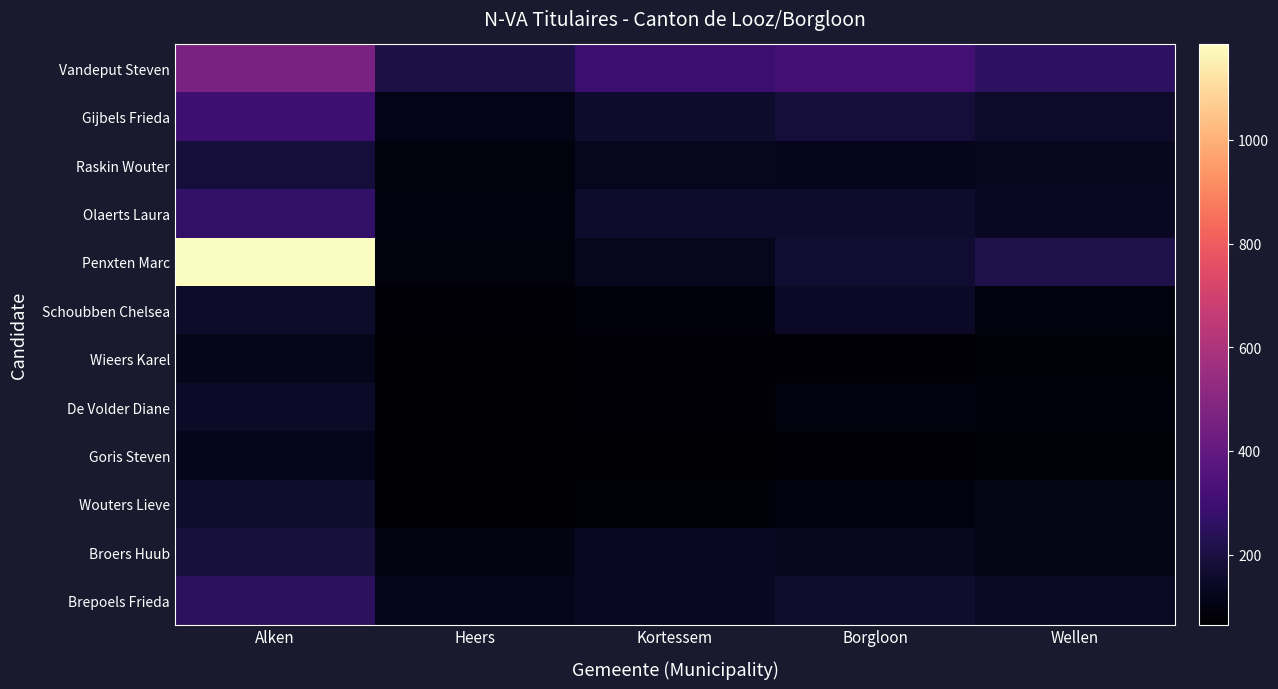

Reading left to right, transcribe all the data shown in this chart.

Vandeput Steven: Alken=459	Heers=205	Kortessem=291	Borgloon=313	Wellen=254
Gijbels Frieda: Alken=296	Heers=117	Kortessem=161	Borgloon=187	Wellen=155
Raskin Wouter: Alken=187	Heers=92	Kortessem=128	Borgloon=123	Wellen=133
Olaerts Laura: Alken=268	Heers=98	Kortessem=157	Borgloon=157	Wellen=138
Penxten Marc: Alken=1184	Heers=95	Kortessem=130	Borgloon=166	Wellen=210
Schoubben Chelsea: Alken=153	Heers=82	Kortessem=91	Borgloon=146	Wellen=98
Wieers Karel: Alken=120	Heers=66	Kortessem=75	Borgloon=77	Wellen=84
De Volder Diane: Alken=150	Heers=65	Kortessem=81	Borgloon=99	Wellen=89
Goris Steven: Alken=126	Heers=65	Kortessem=70	Borgloon=77	Wellen=85
Wouters Lieve: Alken=163	Heers=73	Kortessem=84	Borgloon=97	Wellen=113
Broers Huub: Alken=190	Heers=100	Kortessem=136	Borgloon=131	Wellen=109
Brepoels Frieda: Alken=250	Heers=123	Kortessem=135	Borgloon=164	Wellen=143